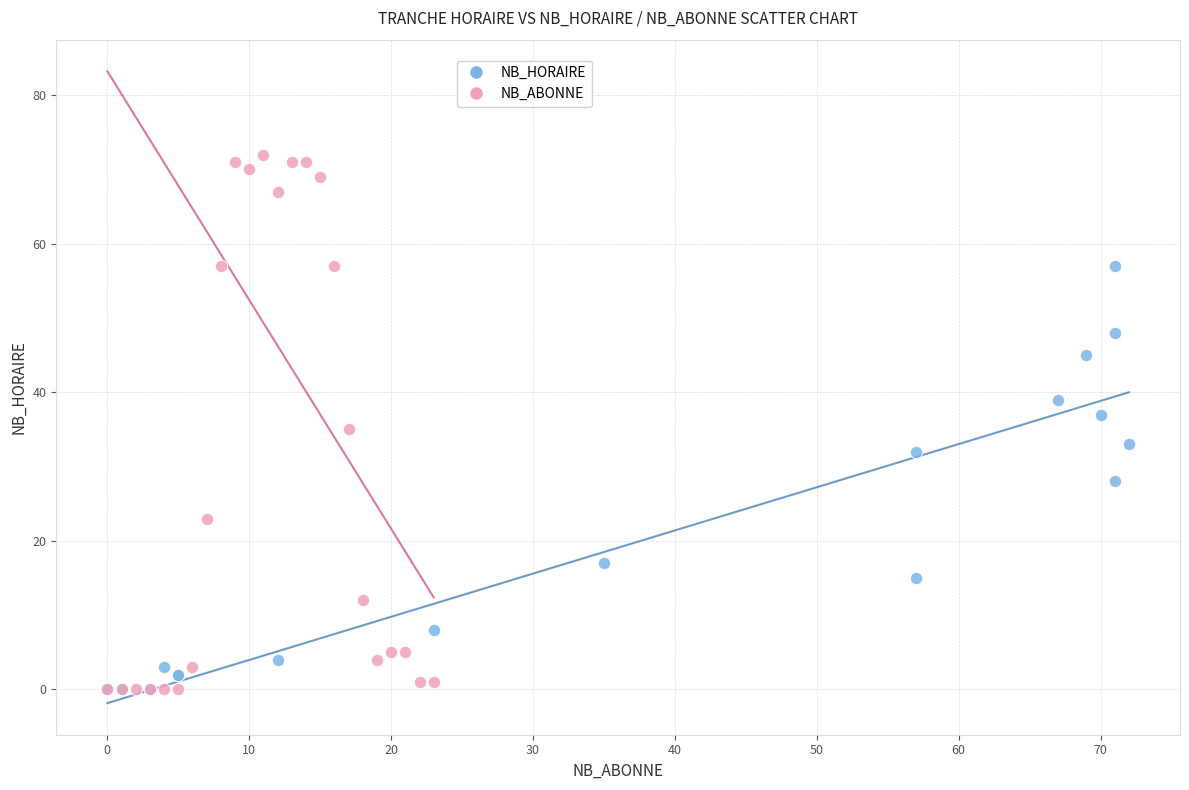

Which series contains the highest Y value?

NB_ABONNE